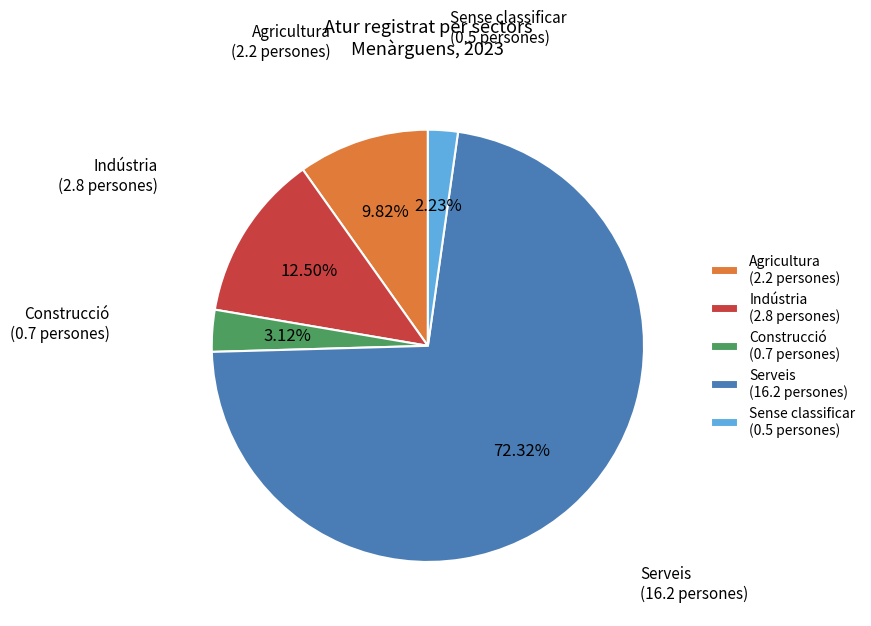

Rank the categories by value from highest to lowest.

Serveis (16.2 persones), Indústria (2.8 persones), Agricultura (2.2 persones), Construcció (0.7 persones), Sense classificar (0.5 persones)